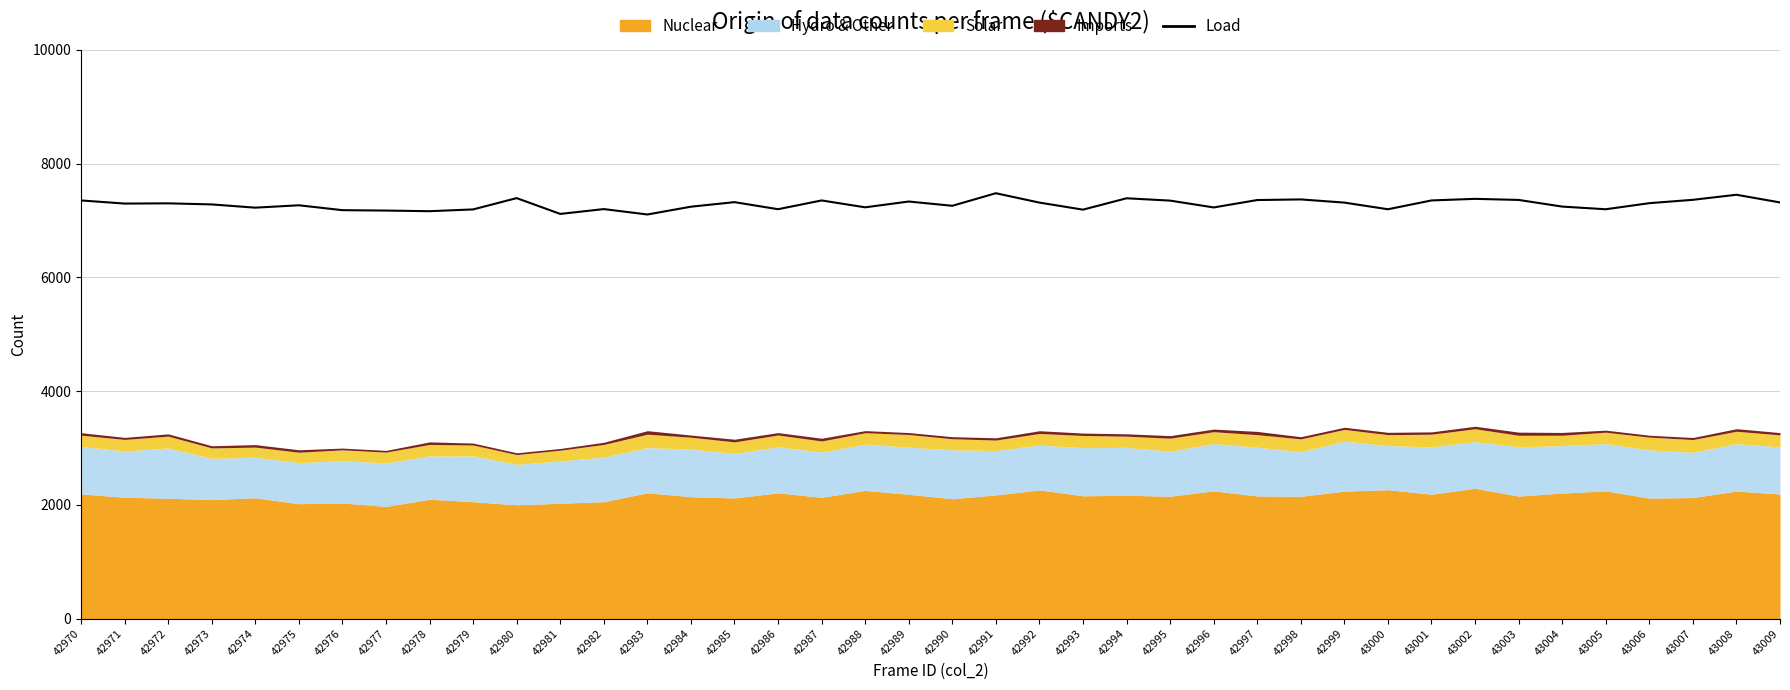

What value does the data have at 42978?

7164